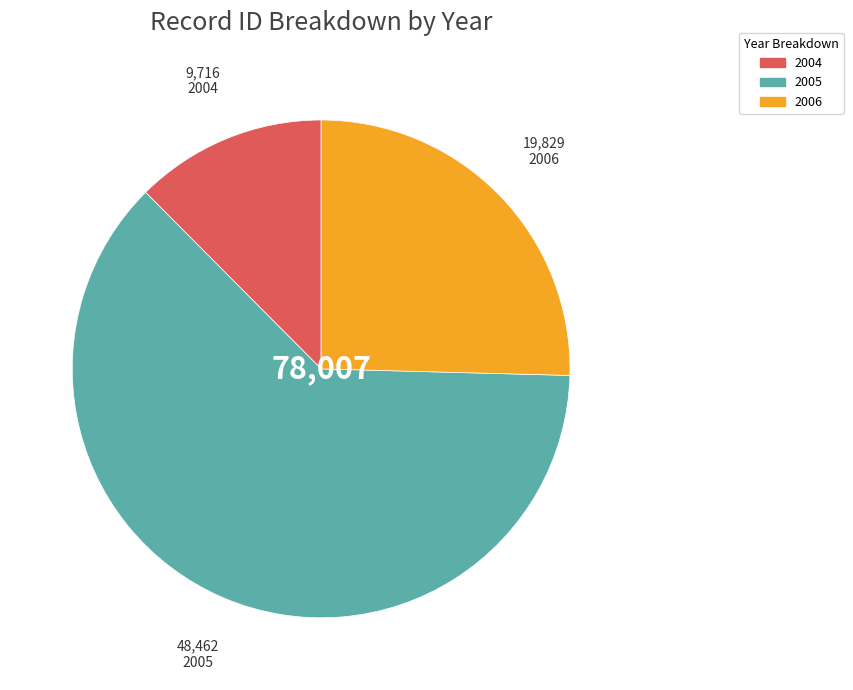

Which category has the smallest portion of the pie?

2004